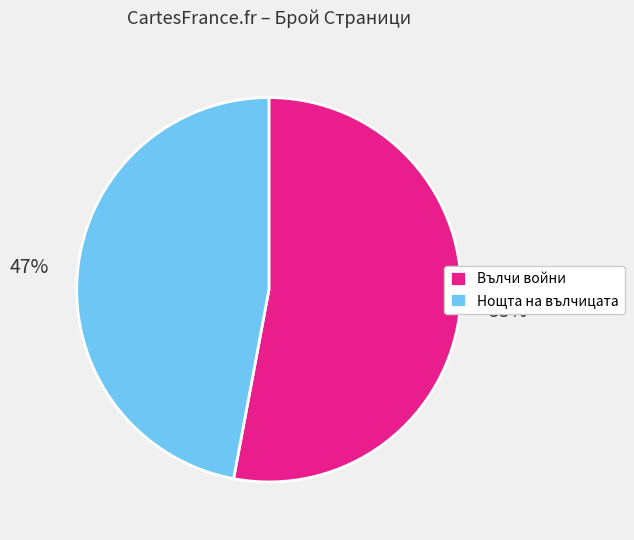

To the nearest percent, what is the difference between the largest and smallest slice percentages?

6%